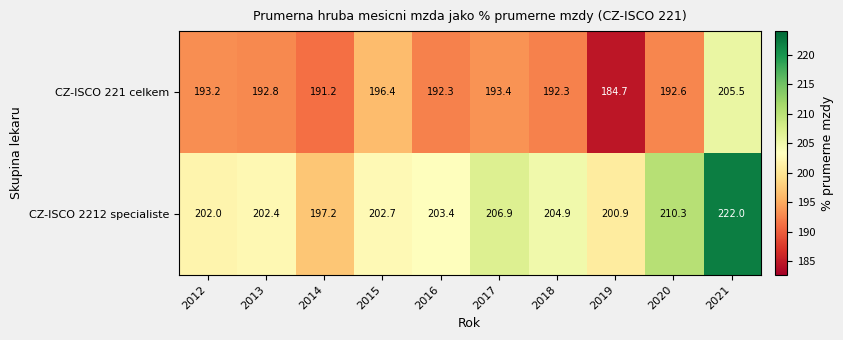

Rank the categories by CZ-ISCO 2212 specialiste value from lowest to highest.

2014, 2019, 2012, 2013, 2015, 2016, 2018, 2017, 2020, 2021